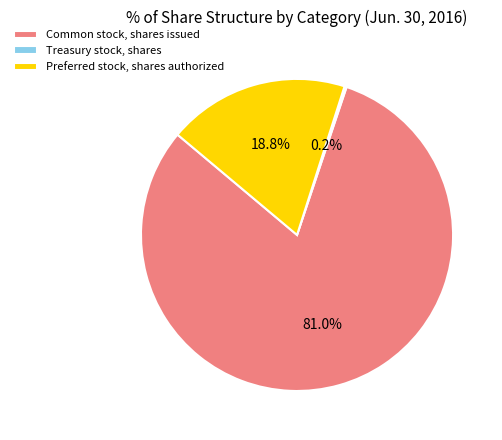

Does Common stock, shares issued represent more than half of the total?

Yes